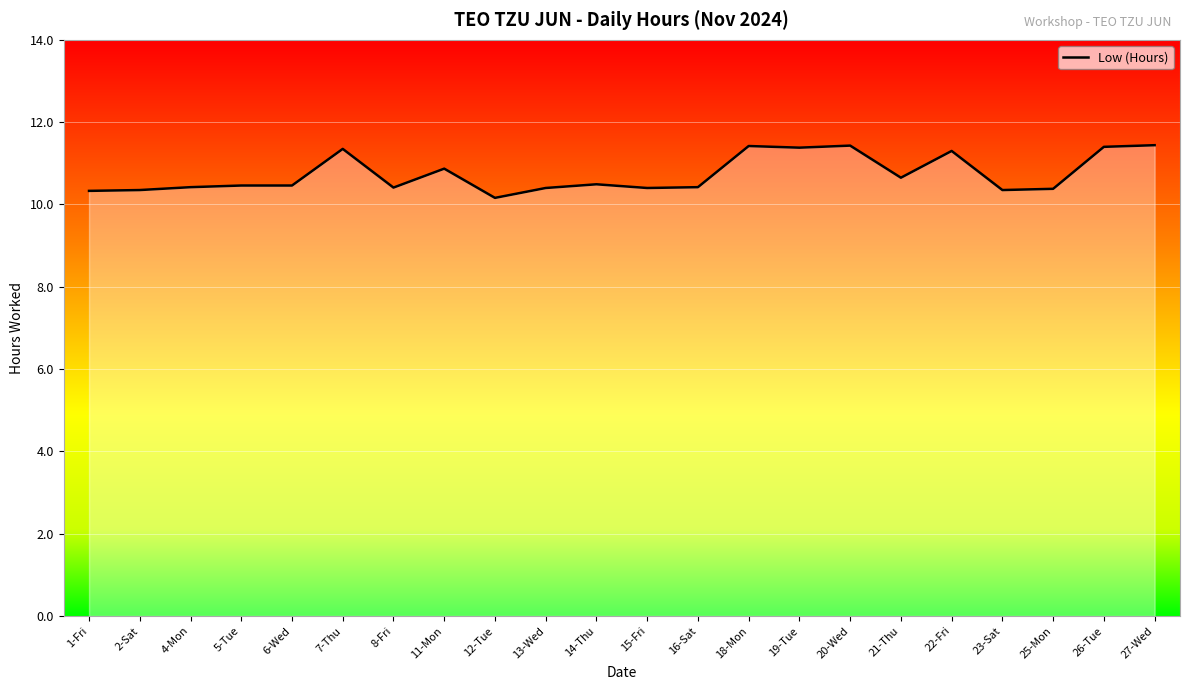

What position from the right is 14-Thu?

12